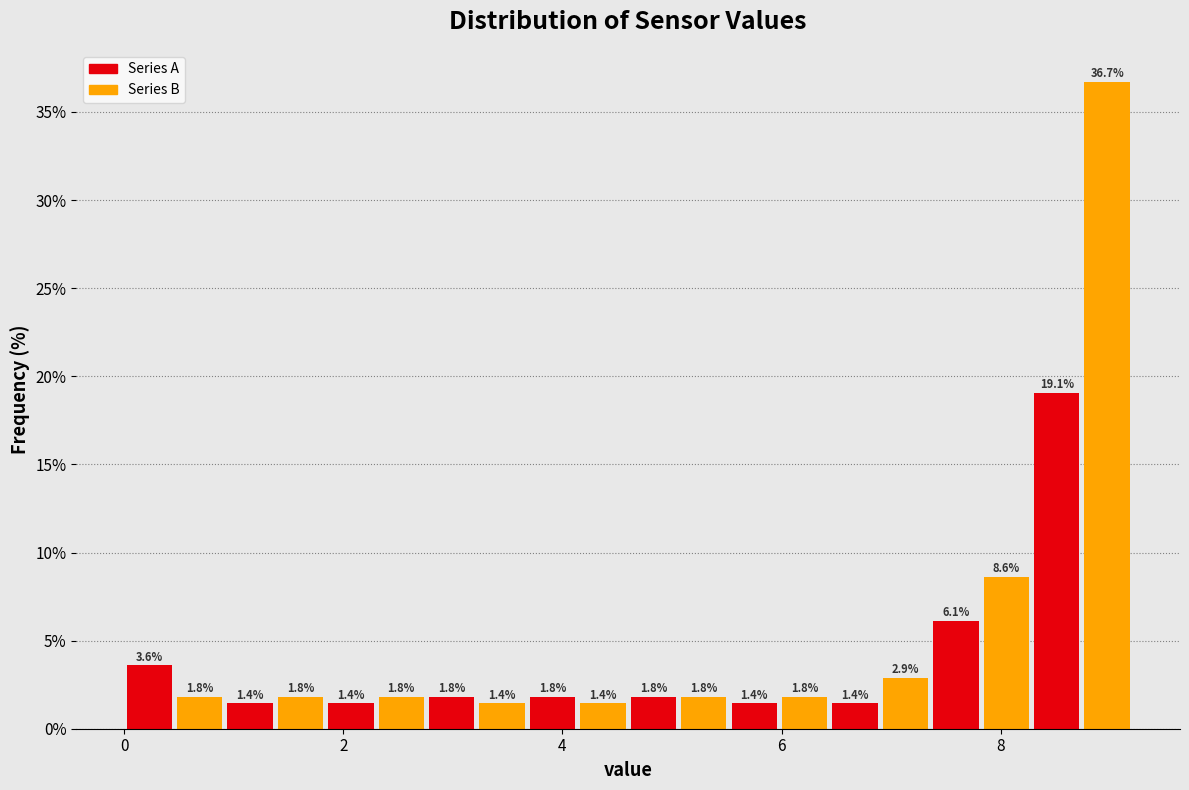

Read against the x-axis, roughly where is the centre of the tallest bar?

9.0